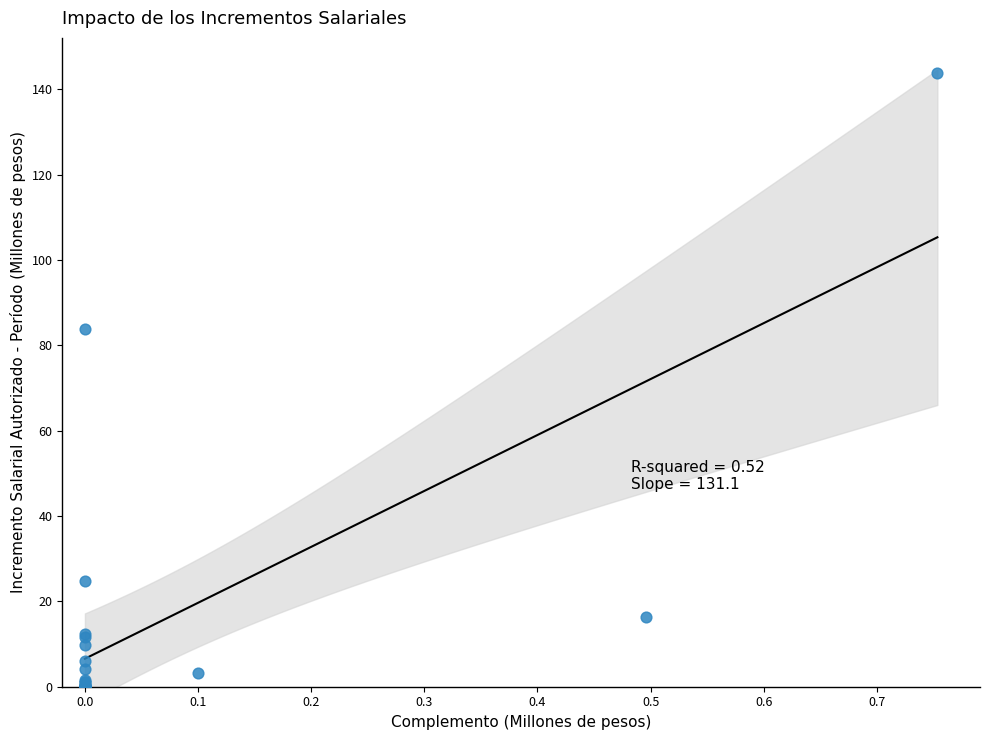

What Y value in the scatter plot is closest to 71?

83.8